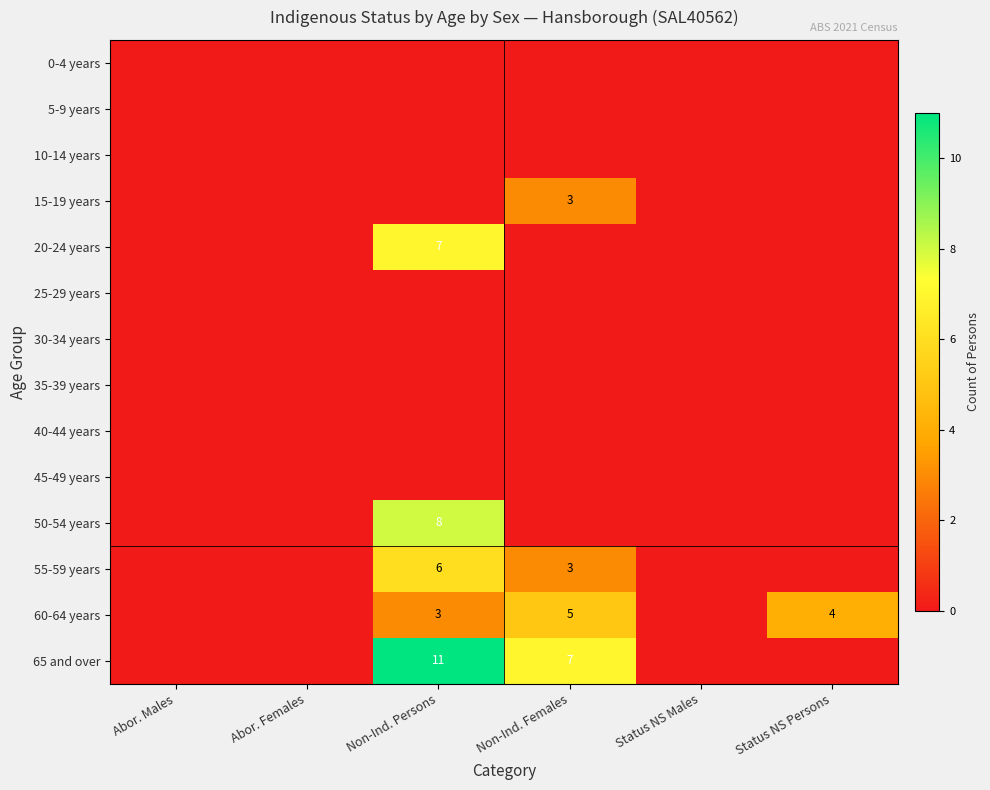

Between Abor. Males and Status NS Persons, which is larger?

Abor. Males